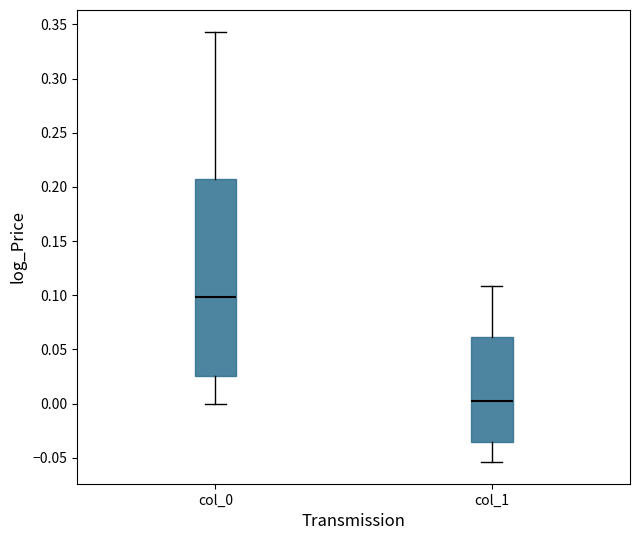

Reading left to right, transcribe this box plot: for each box, give where its median line is, the range the box spans, and where its two whiskers end, as read against the y-axis. The values are not printed on the chart, so give them approximately, as read against the axis.

col_0: median 0.100, box 0.025 to 0.205, whiskers 0.000 to 0.345
col_1: median 0.000, box -0.035 to 0.060, whiskers -0.055 to 0.110